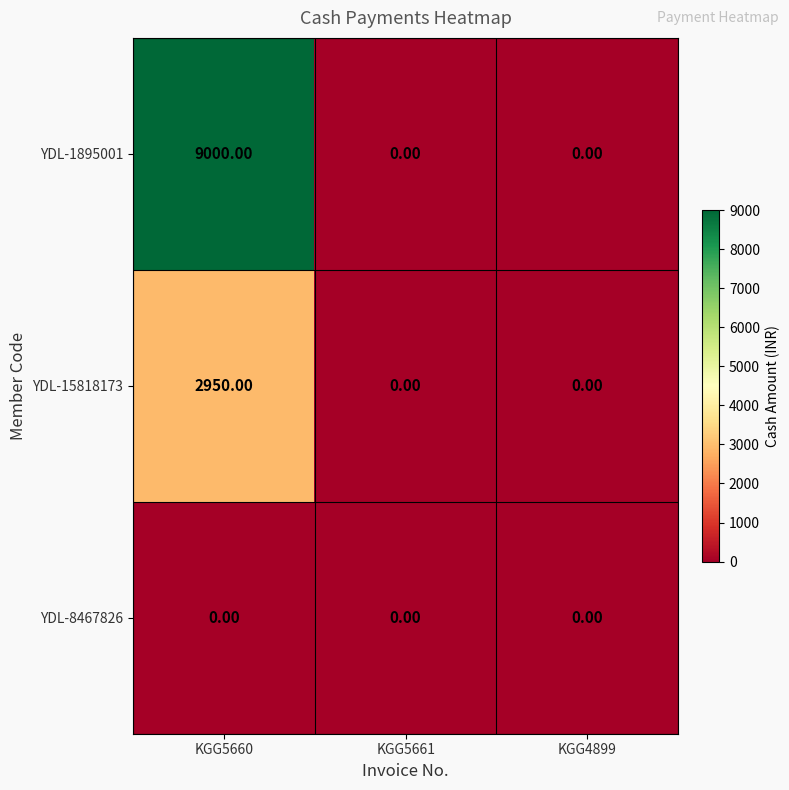

Between KGG5660 and KGG5661, which series saw the biggest shift?

YDL-1895001